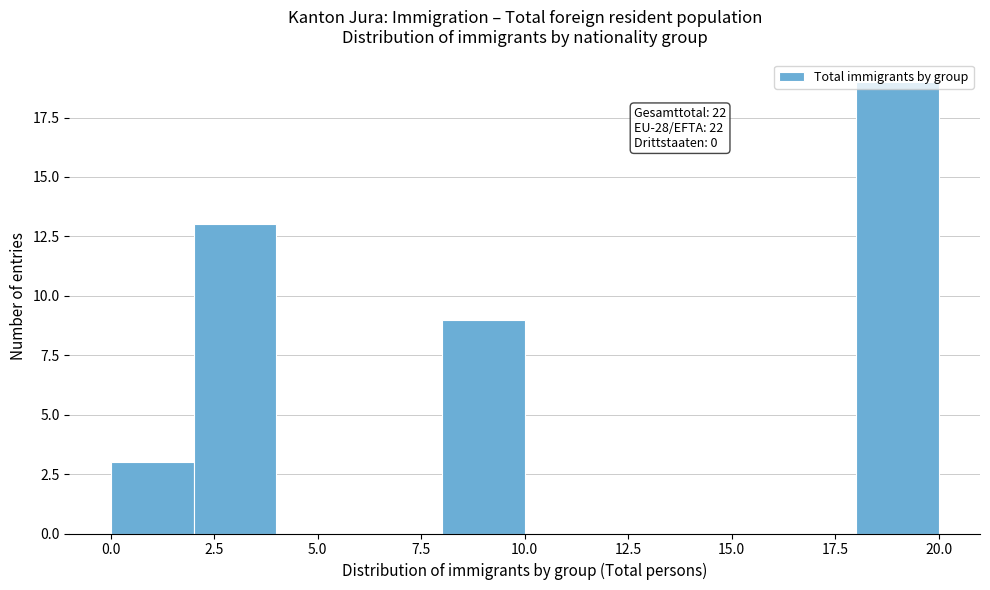

Which range on the x-axis has the tallest bar?

18 to 20